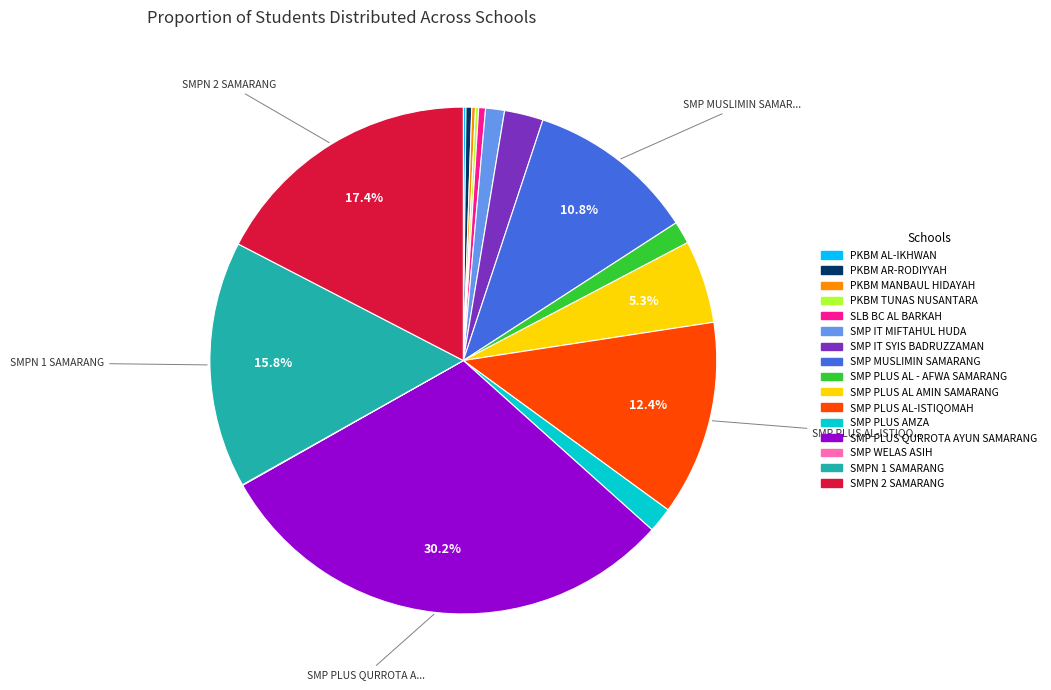

The SMP PLUS AL AMIN SAMARANG slice represents 5% of the pie. True or false?

True